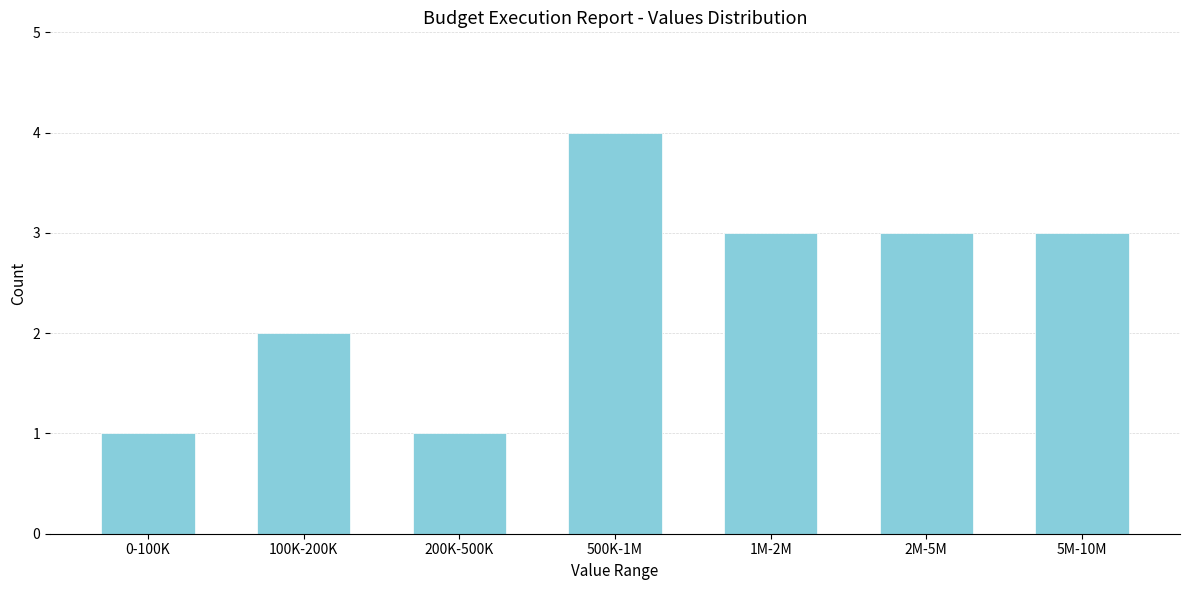

Reading left to right, extract all data points from this chart.

1	2	1	4	3	3	3